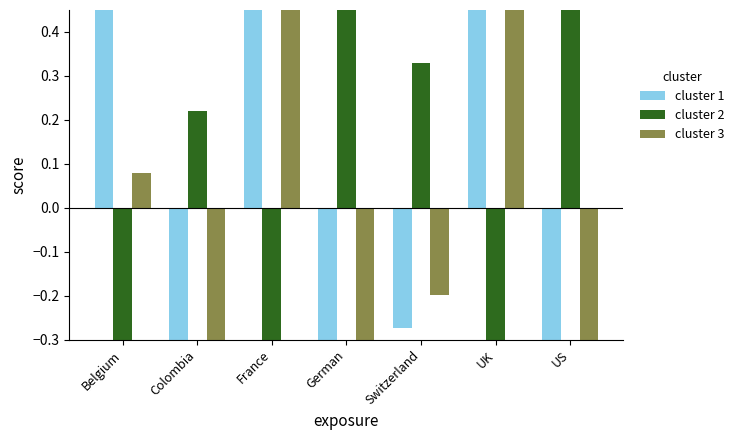

Rank the series at France from lowest to highest value.

cluster 2, cluster 1, cluster 3